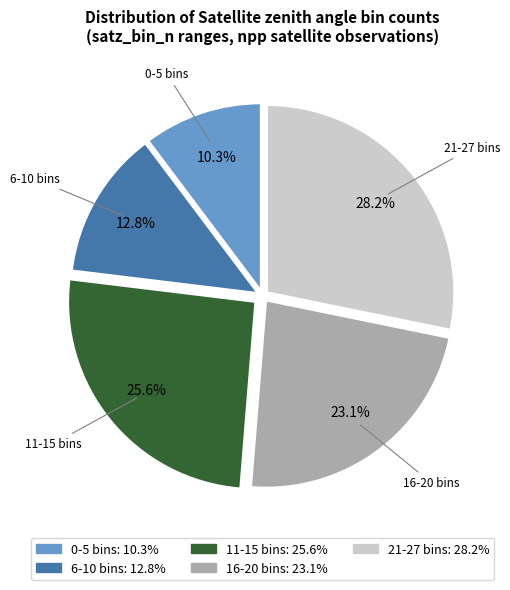

Which slice is the largest?

21-27 bins